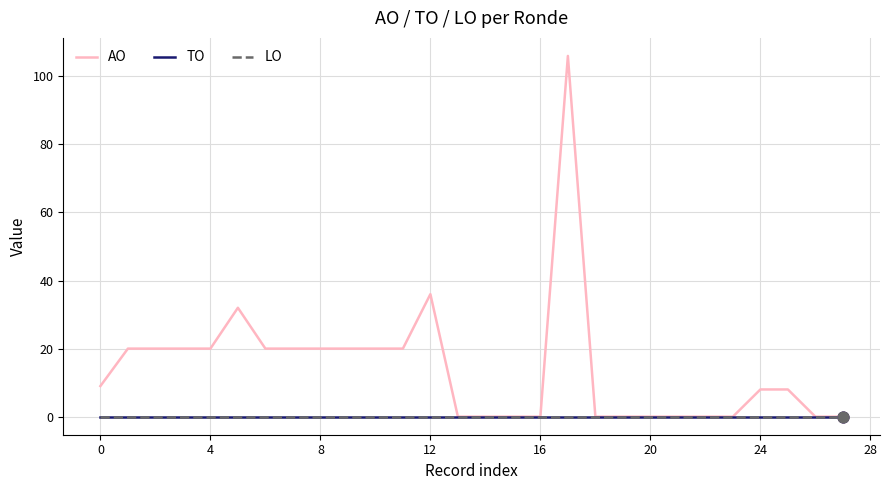

At which category is the sum across all series the highest?

17